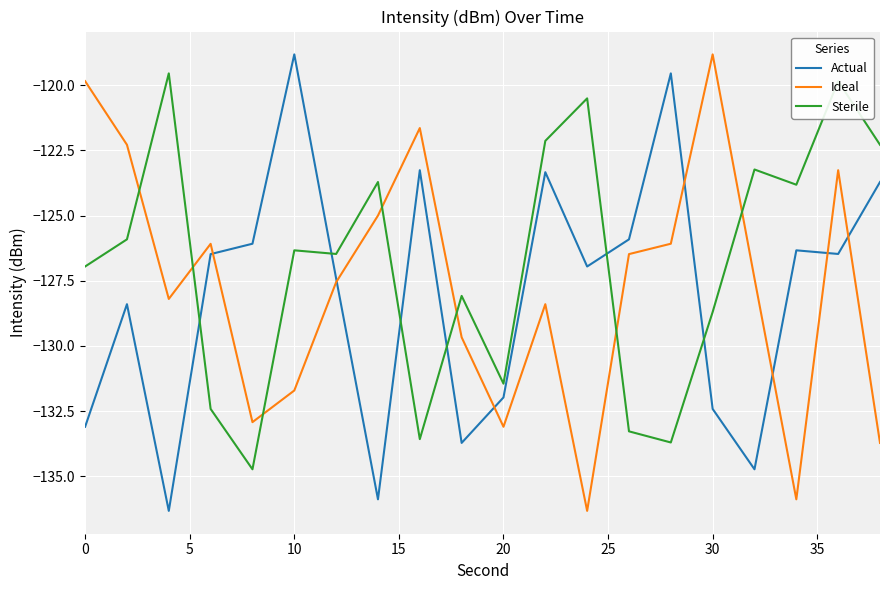

What is the minimum value shown in the chart?

-136.3